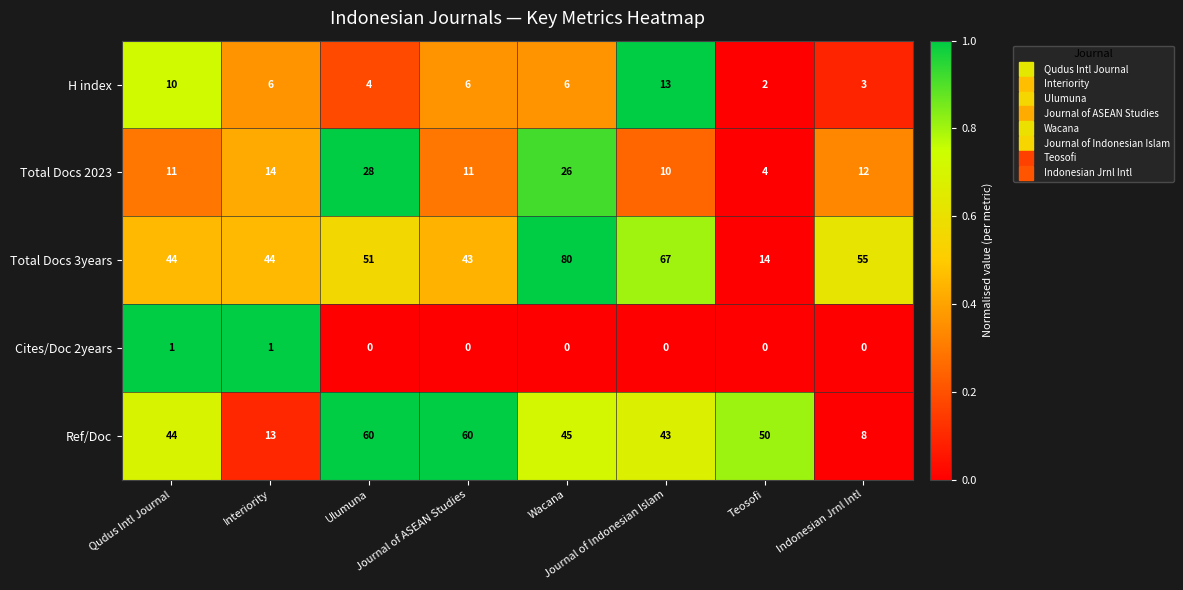

Rank the series at Journal of ASEAN Studies from lowest to highest value.

Cites/Doc 2years, H index, Total Docs 2023, Total Docs 3years, Ref/Doc